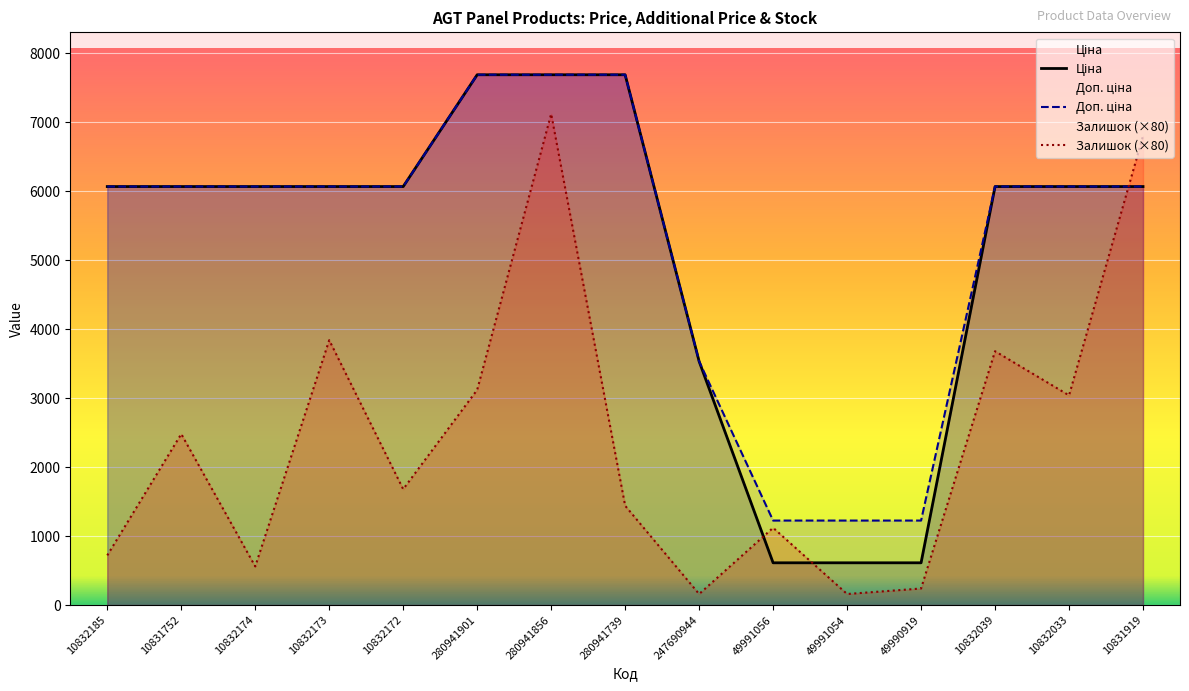

At how many categories does at least one series exceed 2744?

12